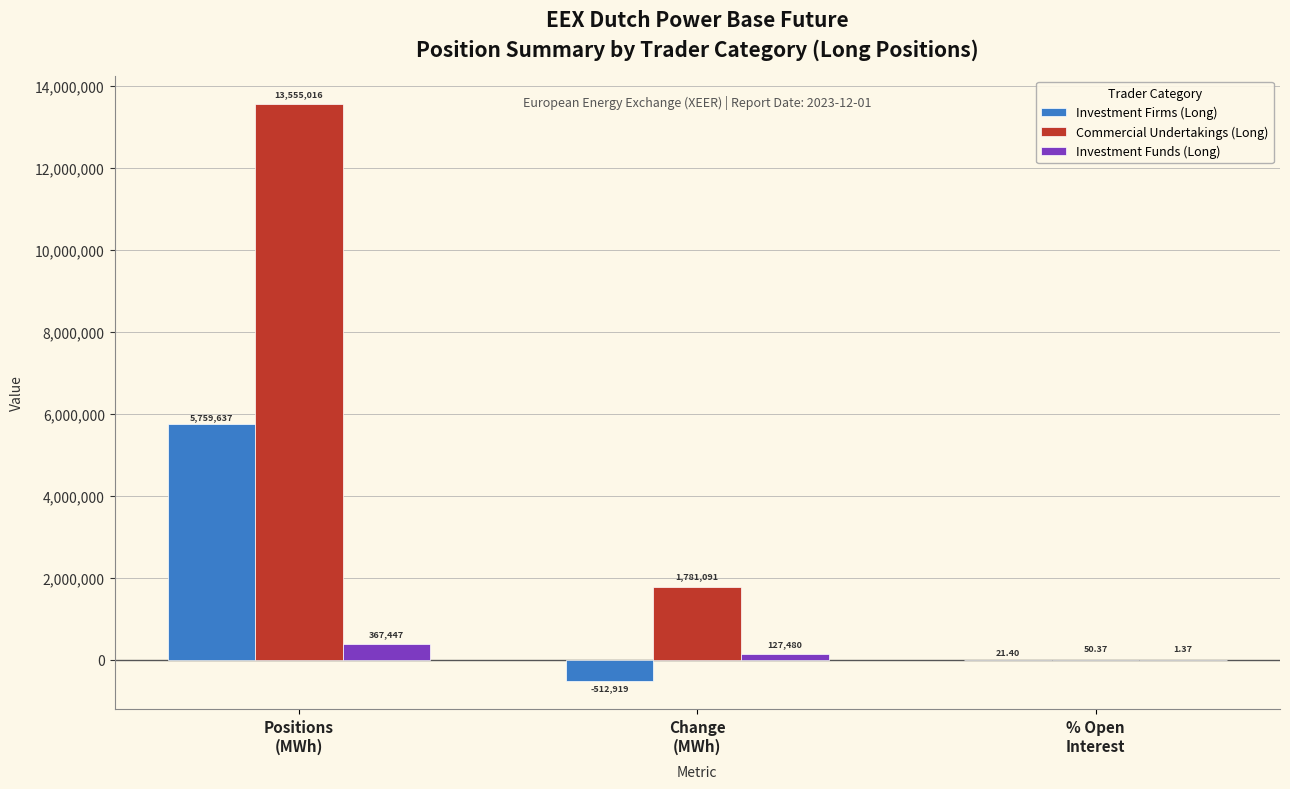

How many groups of bars are there?

3